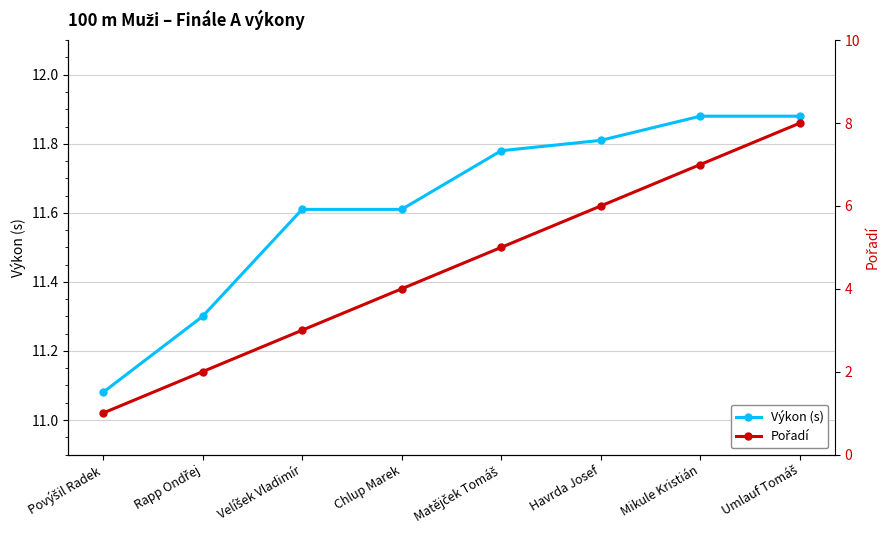

How many lines are shown in the chart?

2